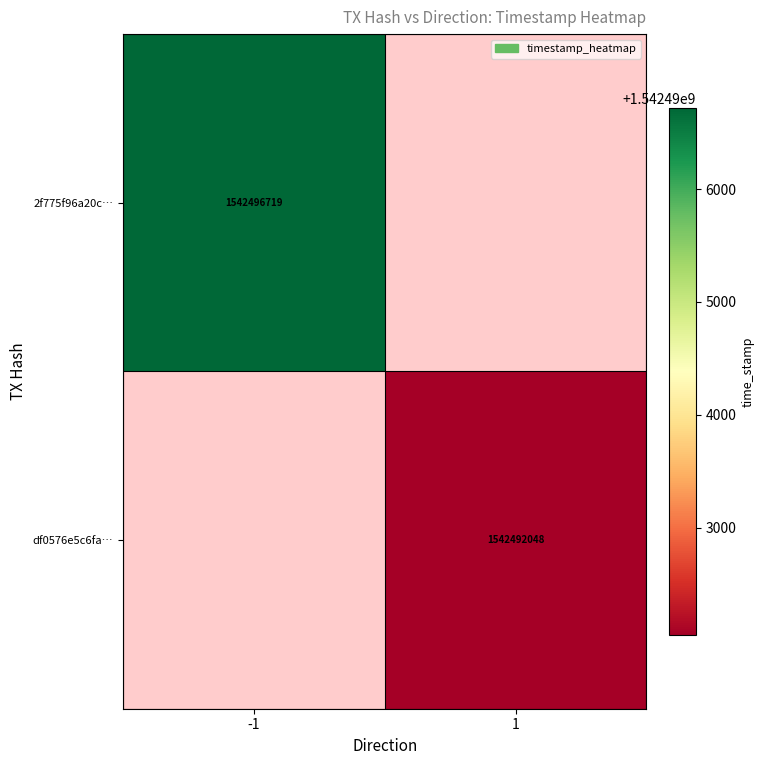

True or false: 2f775f96a20c… has a value of 1542496719 at -1.

True